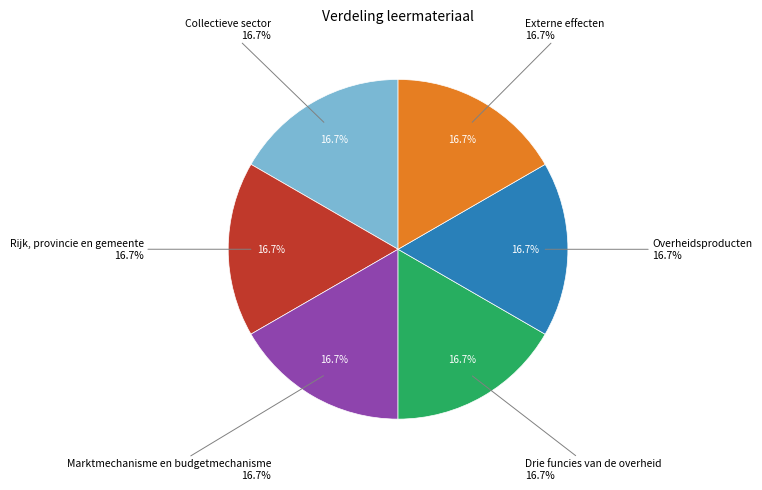

Is the sum of Externe effecten and Overheidsproducten greater than half?

No